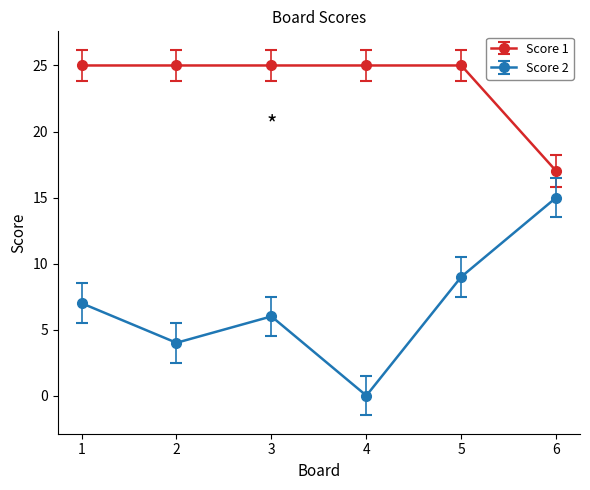

What are all the series names shown in the legend?

Score 1, Score 2